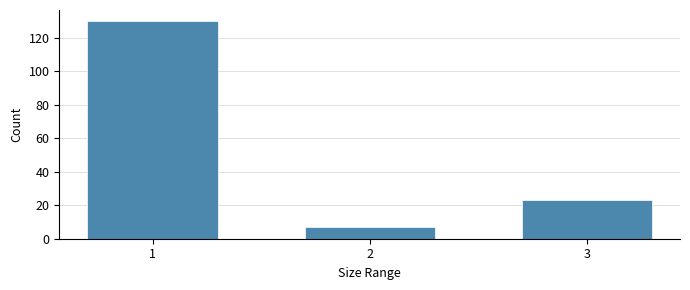

Reading right to left, transcribe all the data shown in this chart.

3=23	2=7	1=130